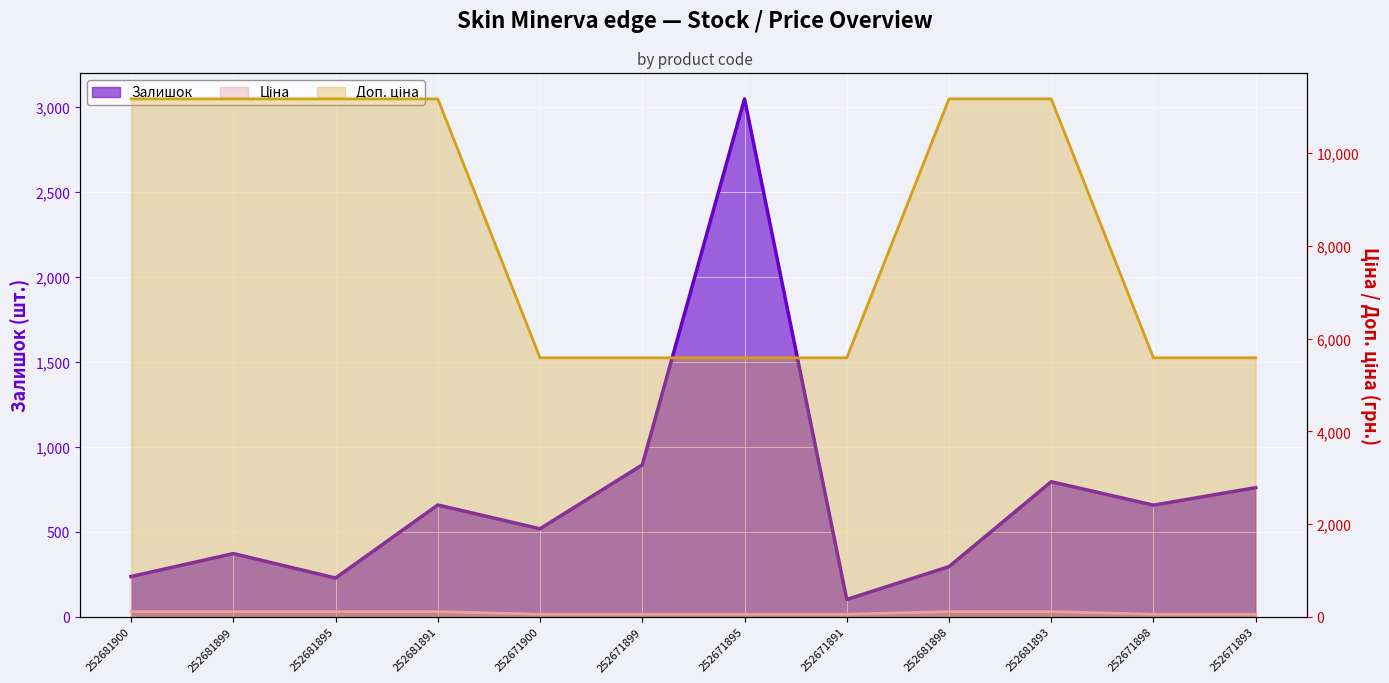

Which series has the largest range (max minus min)?

Доп. ціна